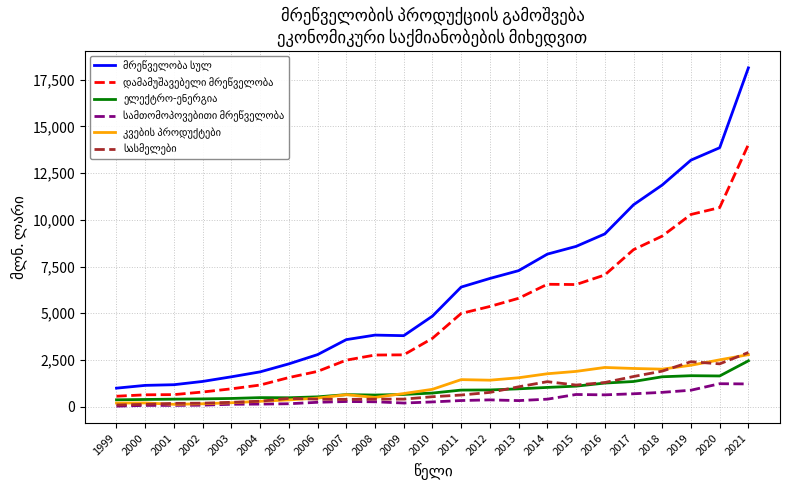

At which category is the sum across all series the highest?

2021